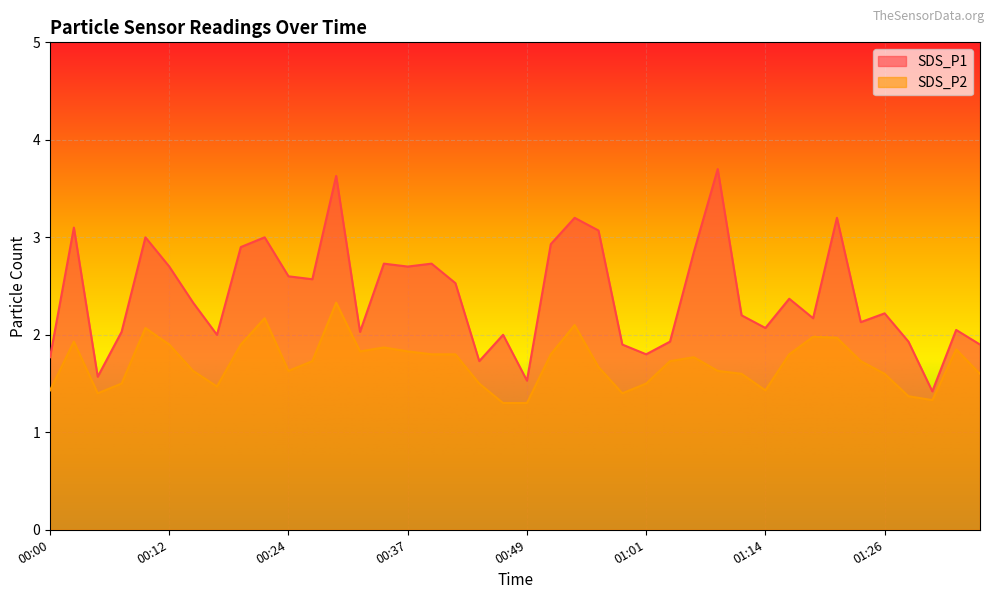

Count the number of data series in this chart.

2